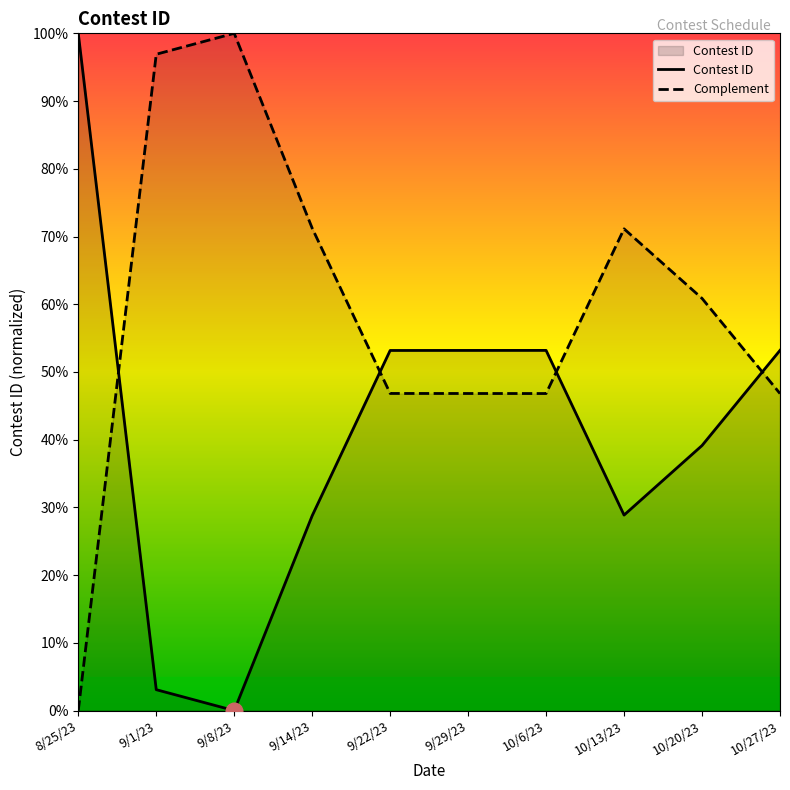

The value at 10/20/23 is 15.3. True or false?

False